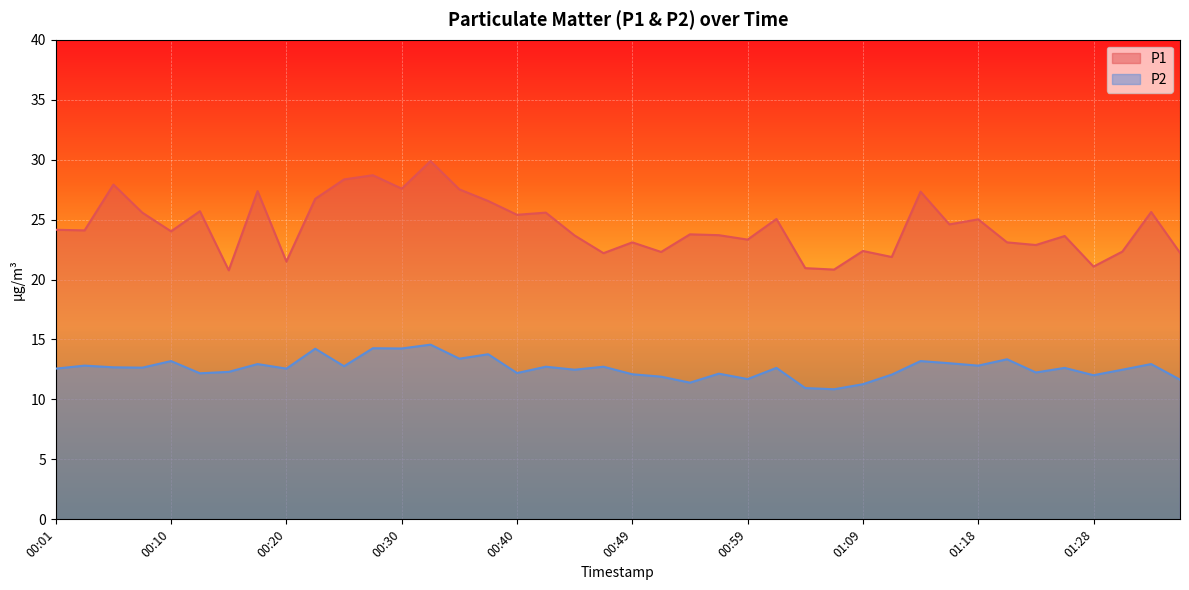

What is the sum of the P2 values at 01:36 and 00:56?

23.8